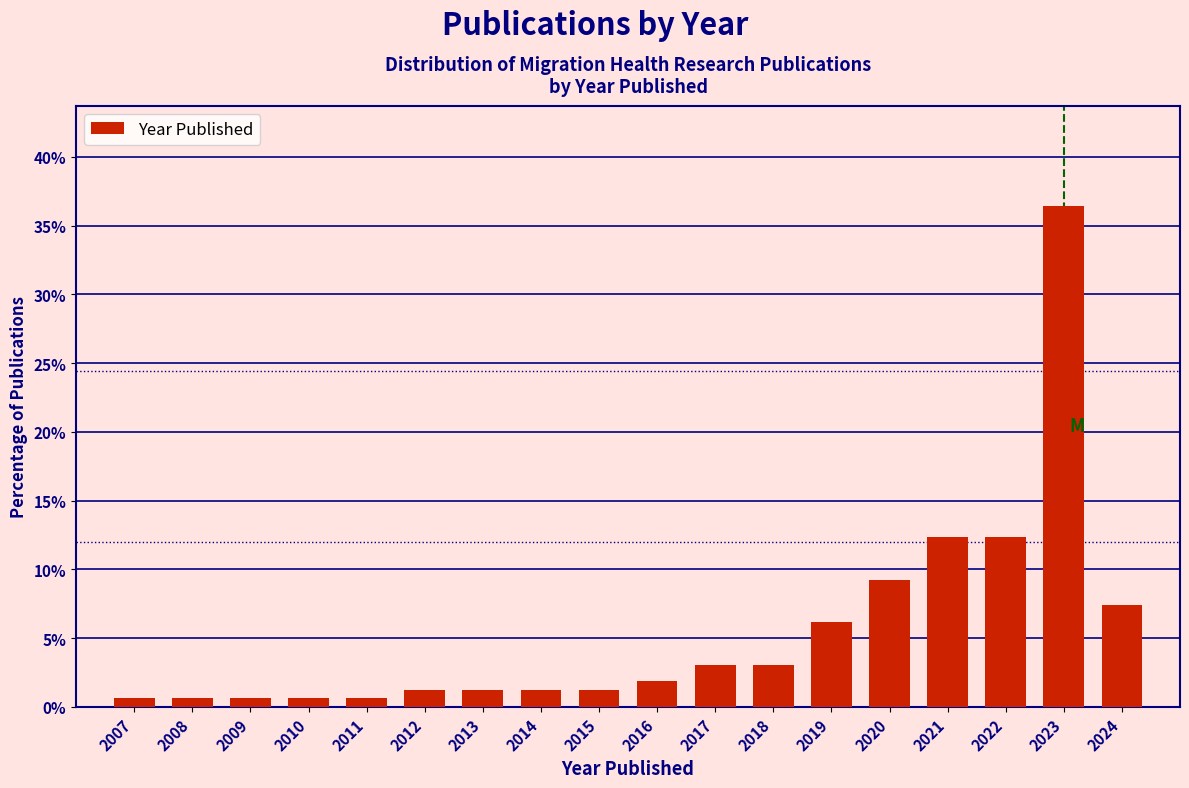

Reading right to left, what are all the values shown in this chart?

7.4	36.4	12.3	12.3	9.3	6.2	3.1	3.1	1.9	1.2	1.2	1.2	1.2	0.6	0.6	0.6	0.6	0.6